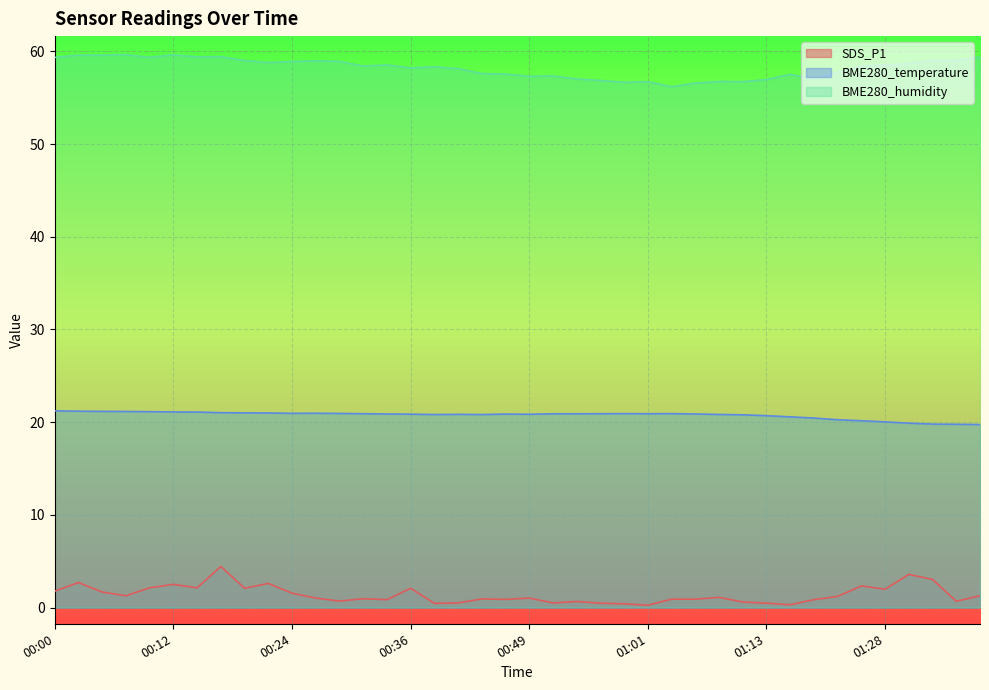

What is the approximate value of BME280_humidity at 00:17?

59.4